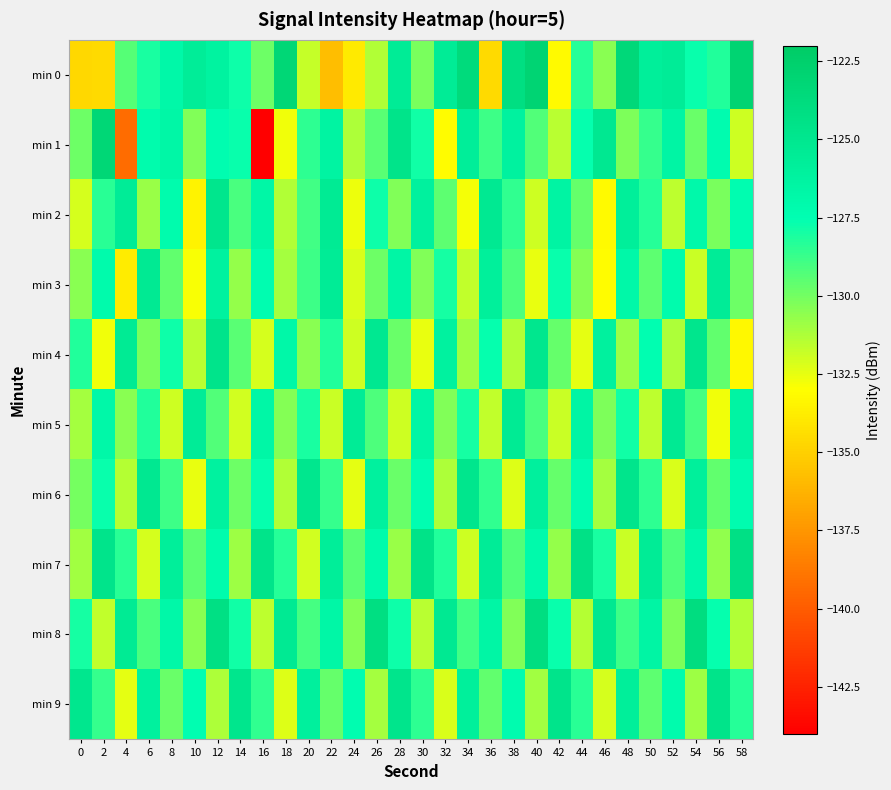

What is the smallest value displayed?

-144.0